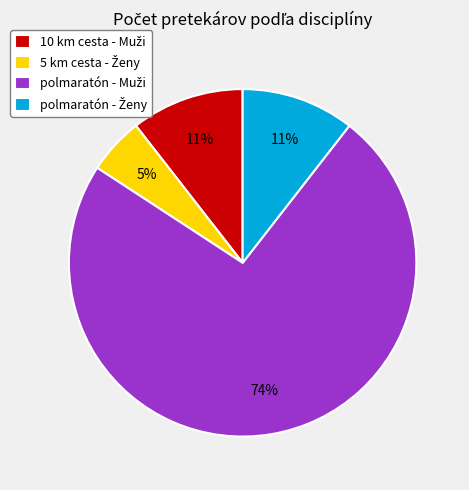

To the nearest percent, what is the average slice percentage?

25%